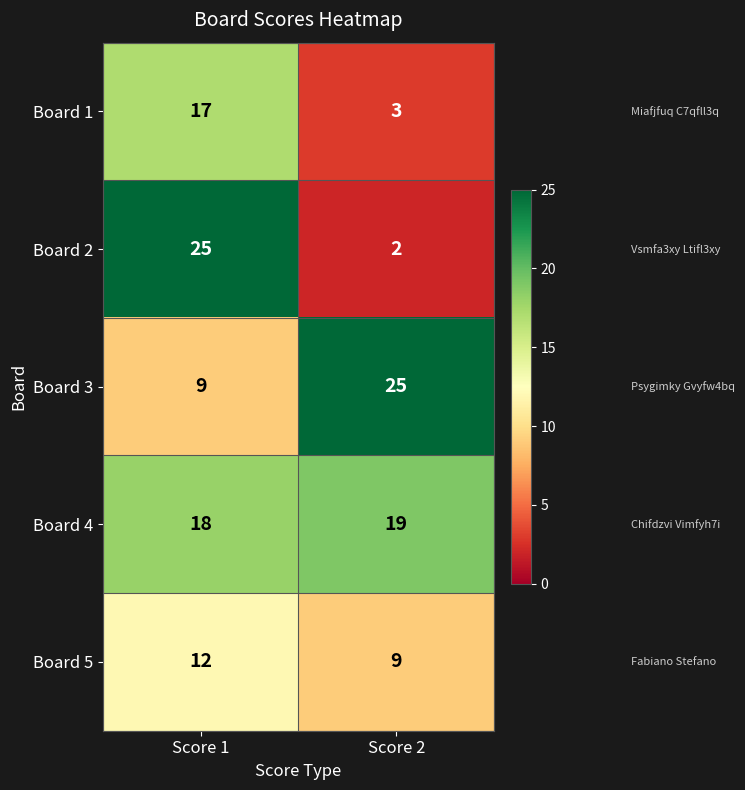

Is it true that Board 2 equals 25 at Score 1?

True